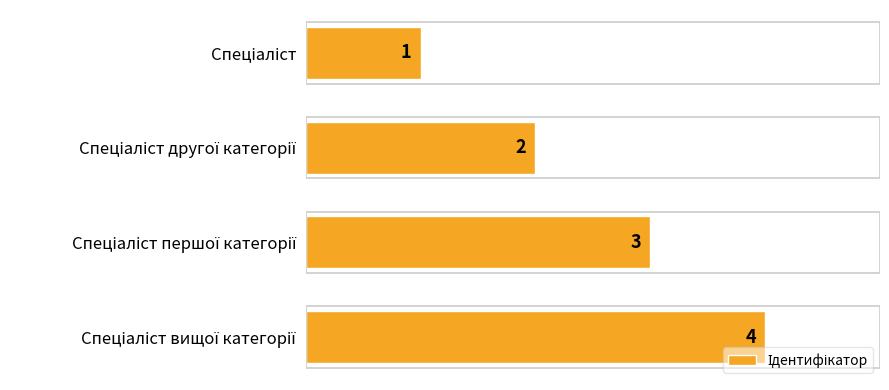

What is the value of the 2nd bar from the top?

2